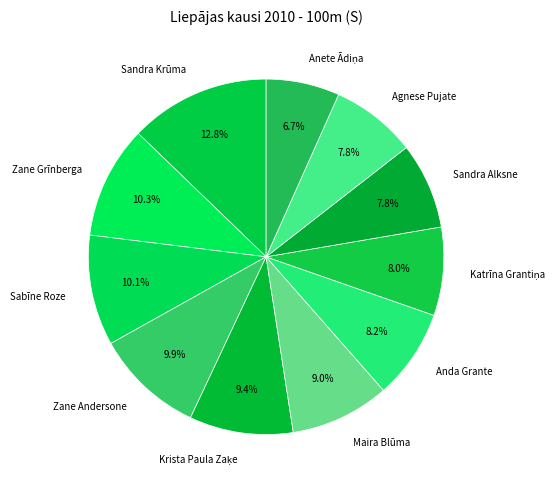

Which slice is the largest?

Sandra Krūma